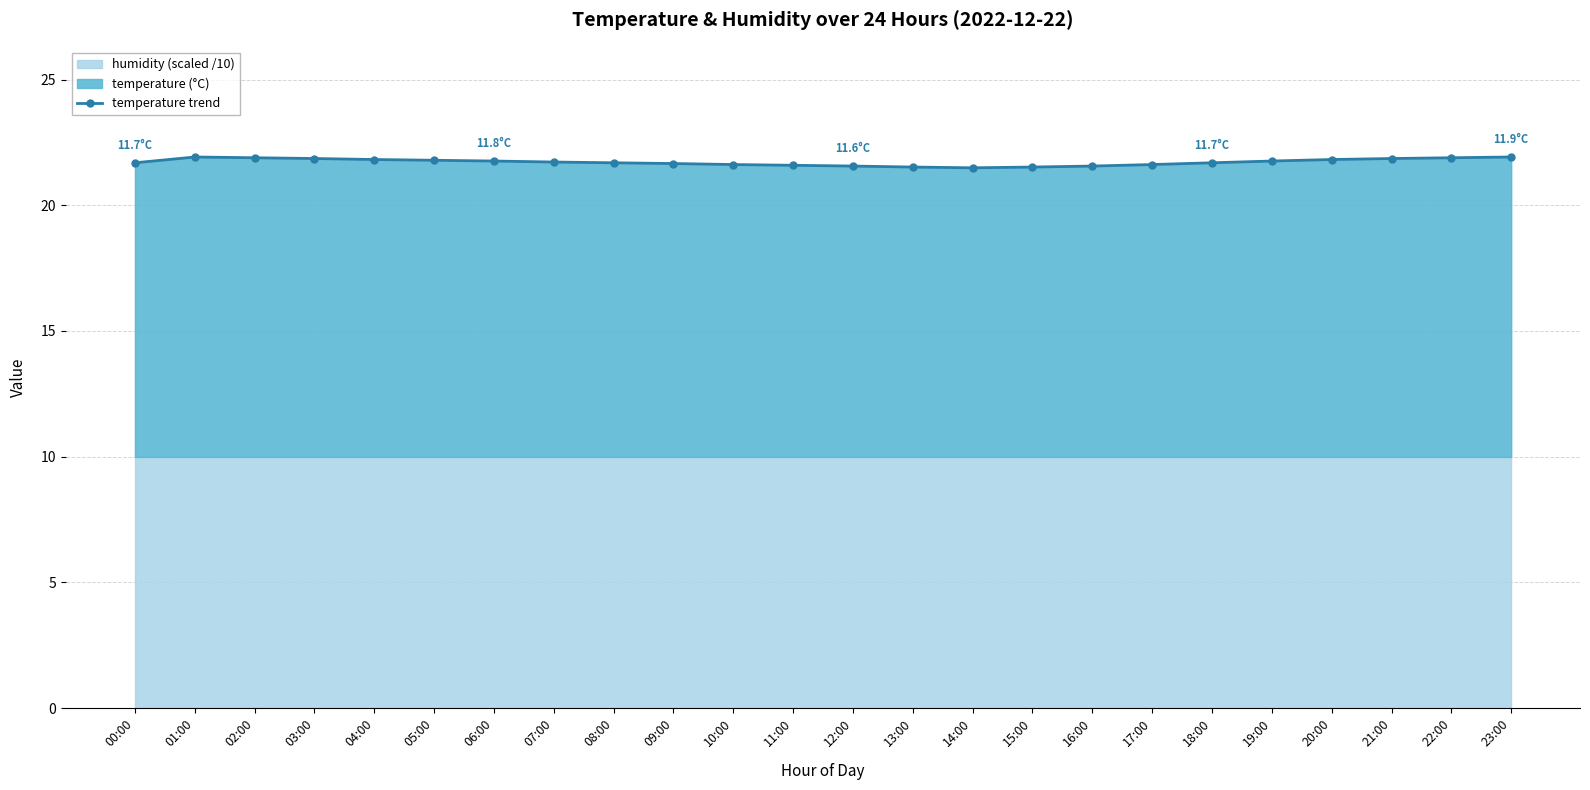

Reading right to left, list all the values displayed in this chart.

23:00=21.9	22:00=21.9	21:00=21.9	20:00=21.8	19:00=21.8	18:00=21.7	17:00=21.6	16:00=21.6	15:00=21.5	14:00=21.5	13:00=21.5	12:00=21.6	11:00=21.6	10:00=21.6	09:00=21.7	08:00=21.7	07:00=21.7	06:00=21.8	05:00=21.8	04:00=21.8	03:00=21.9	02:00=21.9	01:00=21.9	00:00=21.7